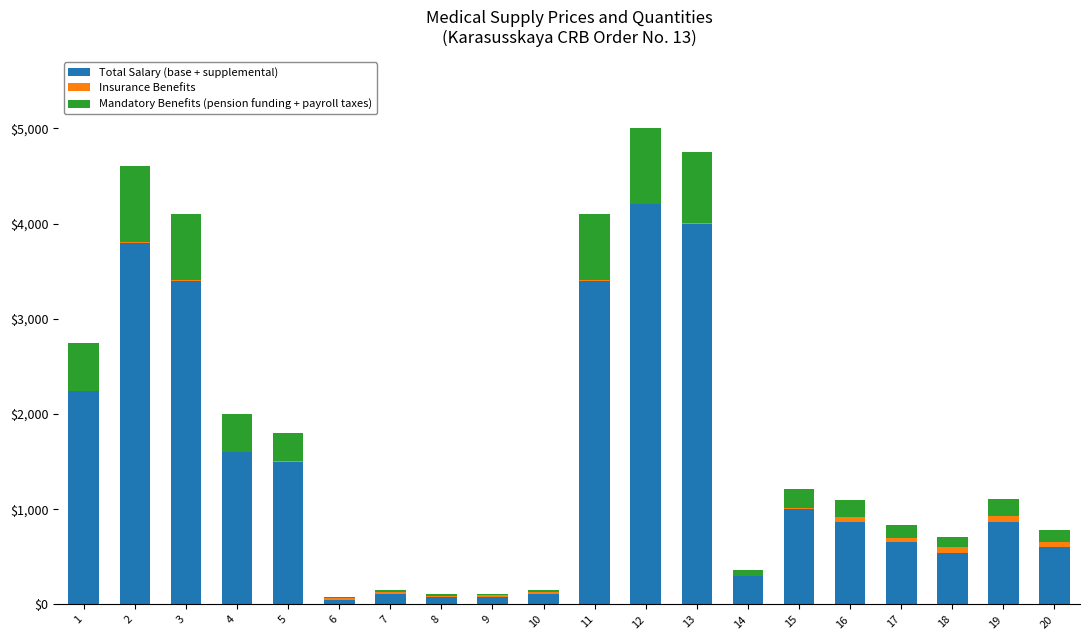

What is the maximum value for Total Salary (base + supplemental)?

4200